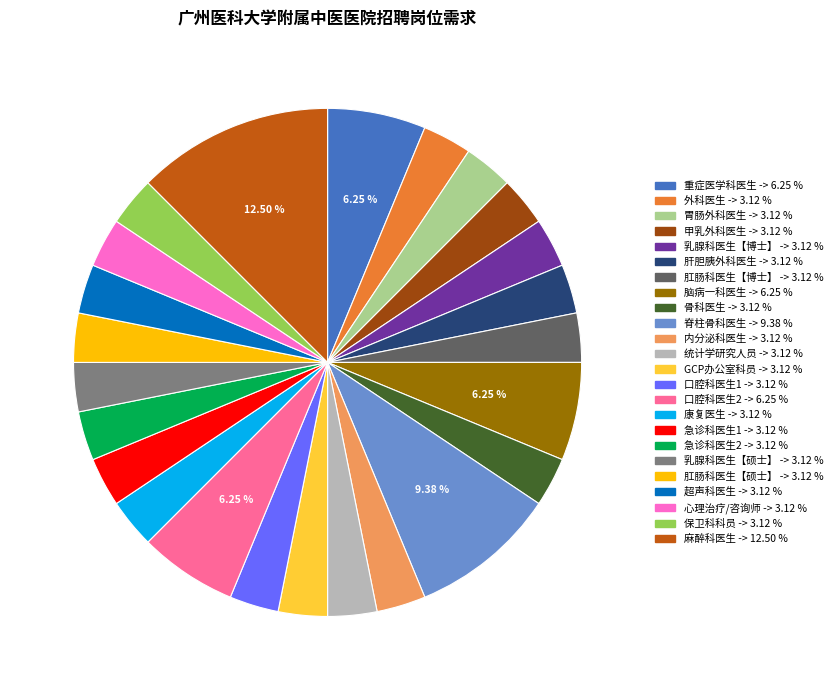

Between 重症医学科医生 and 口腔科医生1, which is larger?

重症医学科医生